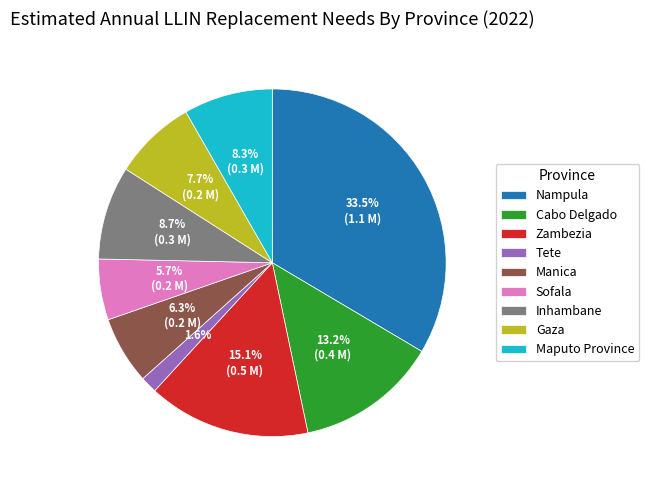

Do Zambezia and Sofala together represent more than half of the pie?

No